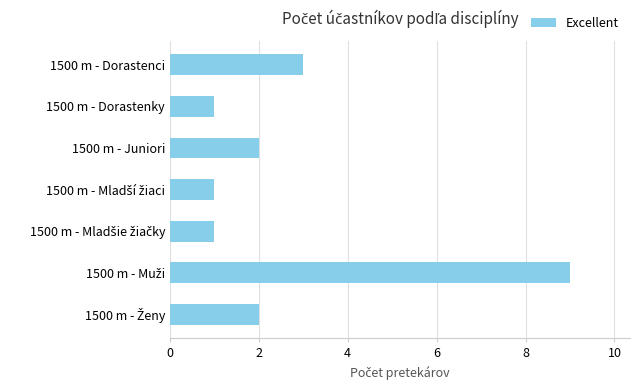

The value at 1500 m - Juniori is 1. True or false?

False